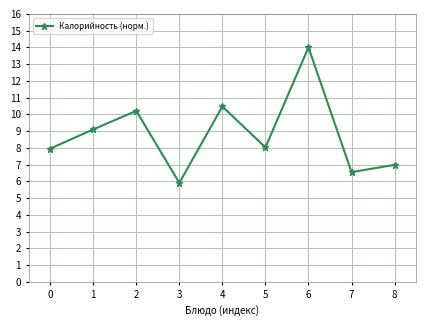

What is the approximate value at 1?

9.1